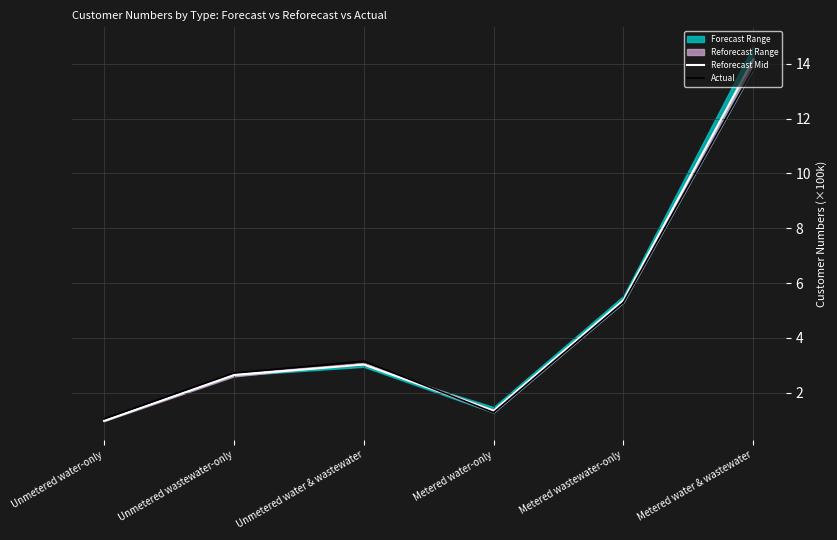

At which category is the sum across all series the highest?

Metered water & wastewater